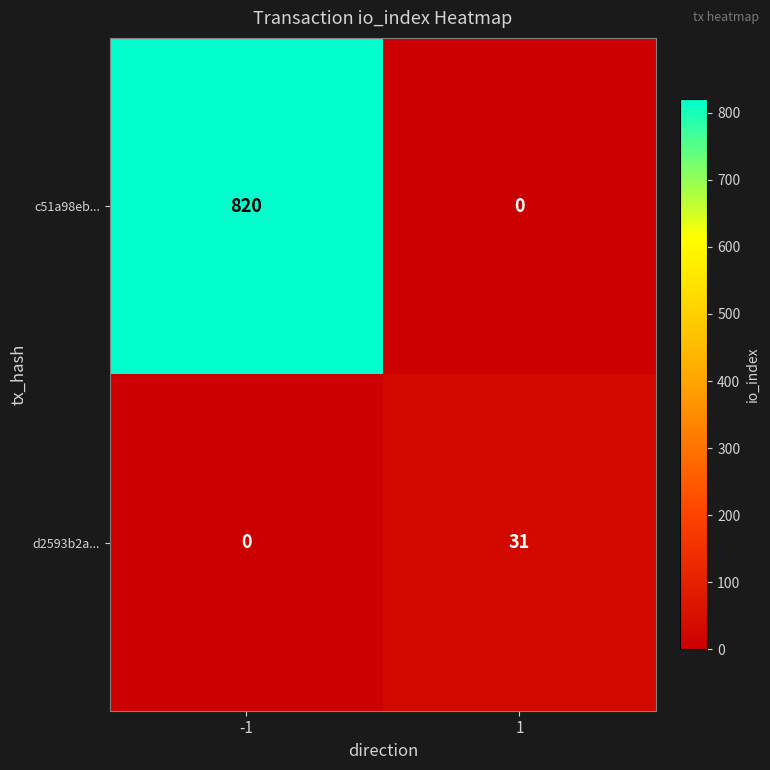

Count the number of categories in the chart.

2